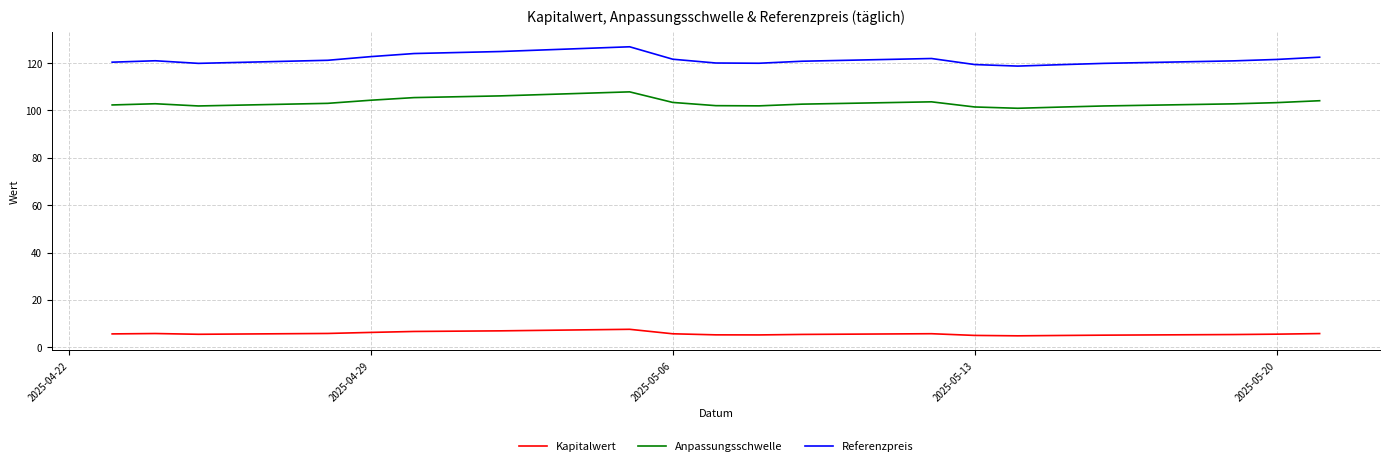

Which series has the largest total across all categories?

Referenzpreis